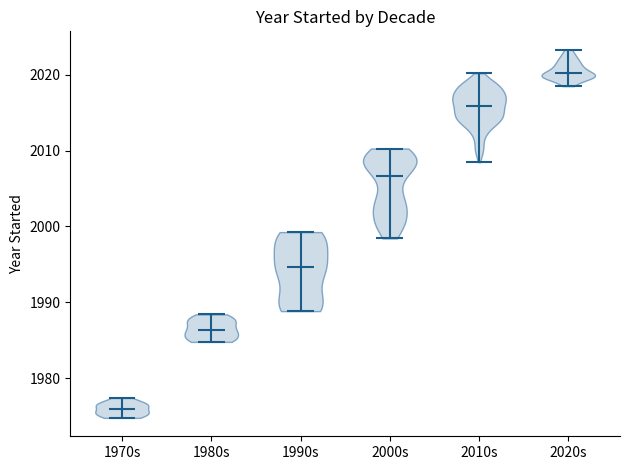

Which violin has the lowest median line?

1970s